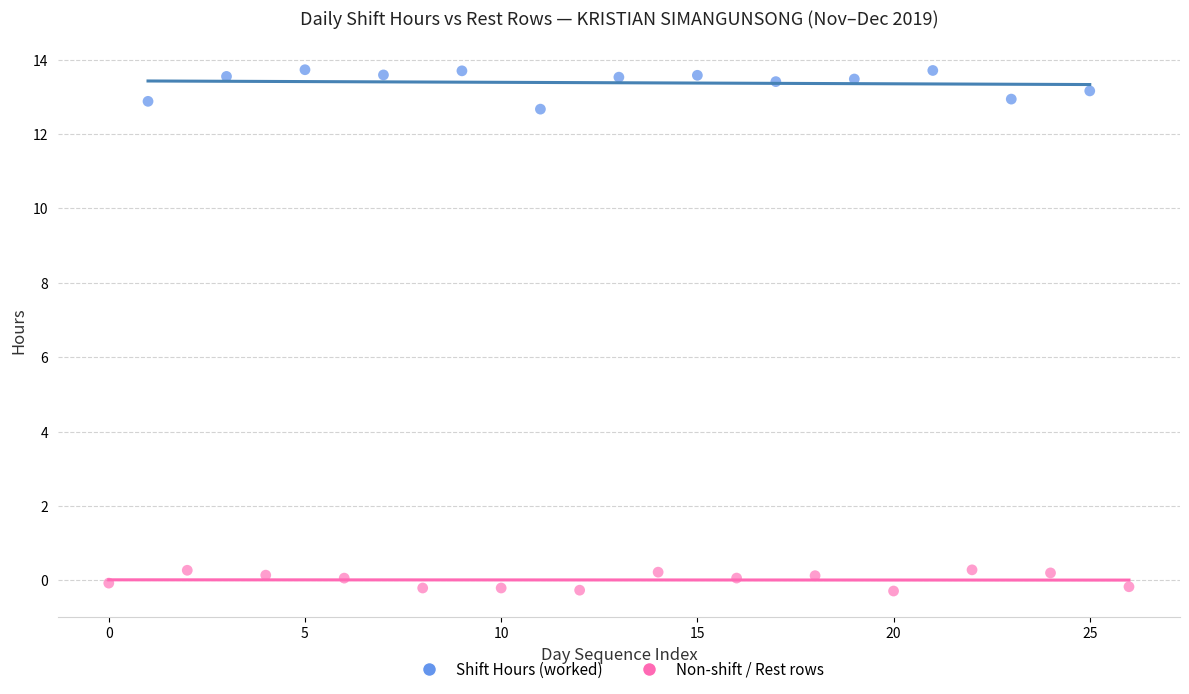

Which series has the largest Y range (max minus min)?

Shift Hours (worked)